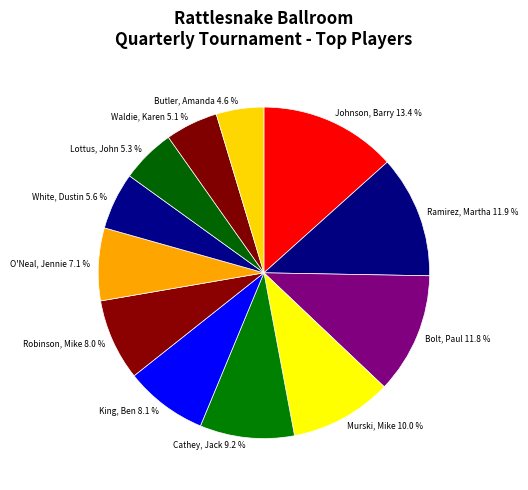

What percentage is the King, Ben slice, to the nearest percent?

8%